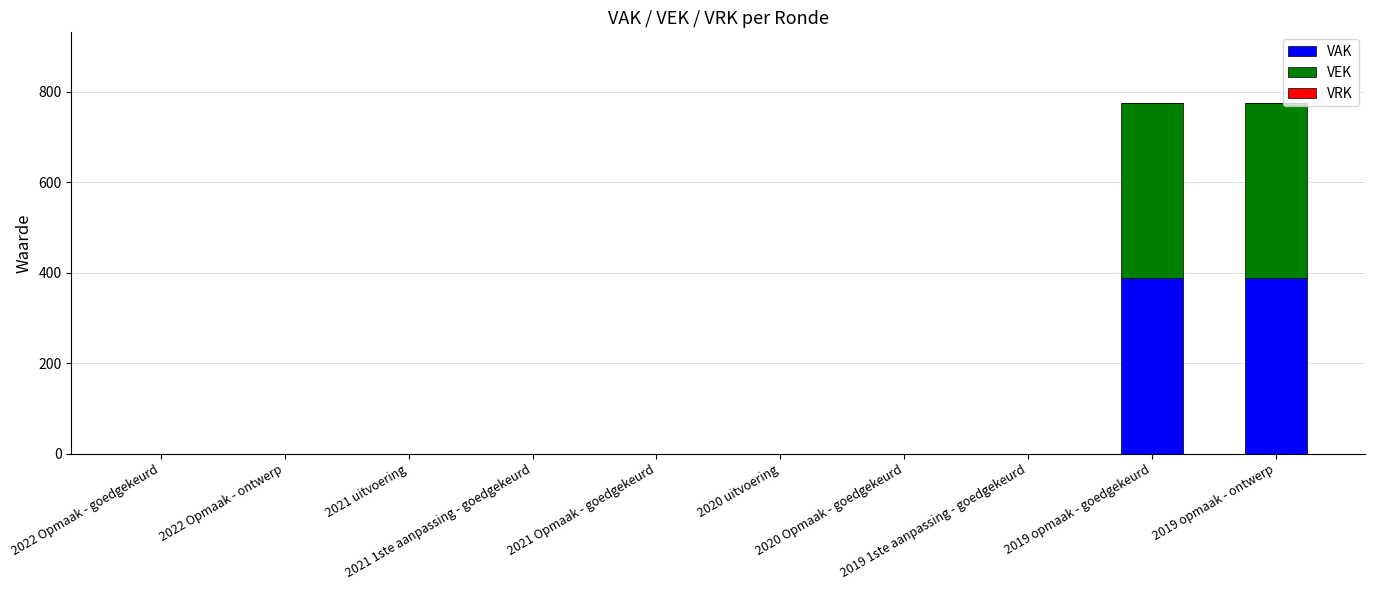

What is the sum of all VAK values?

776